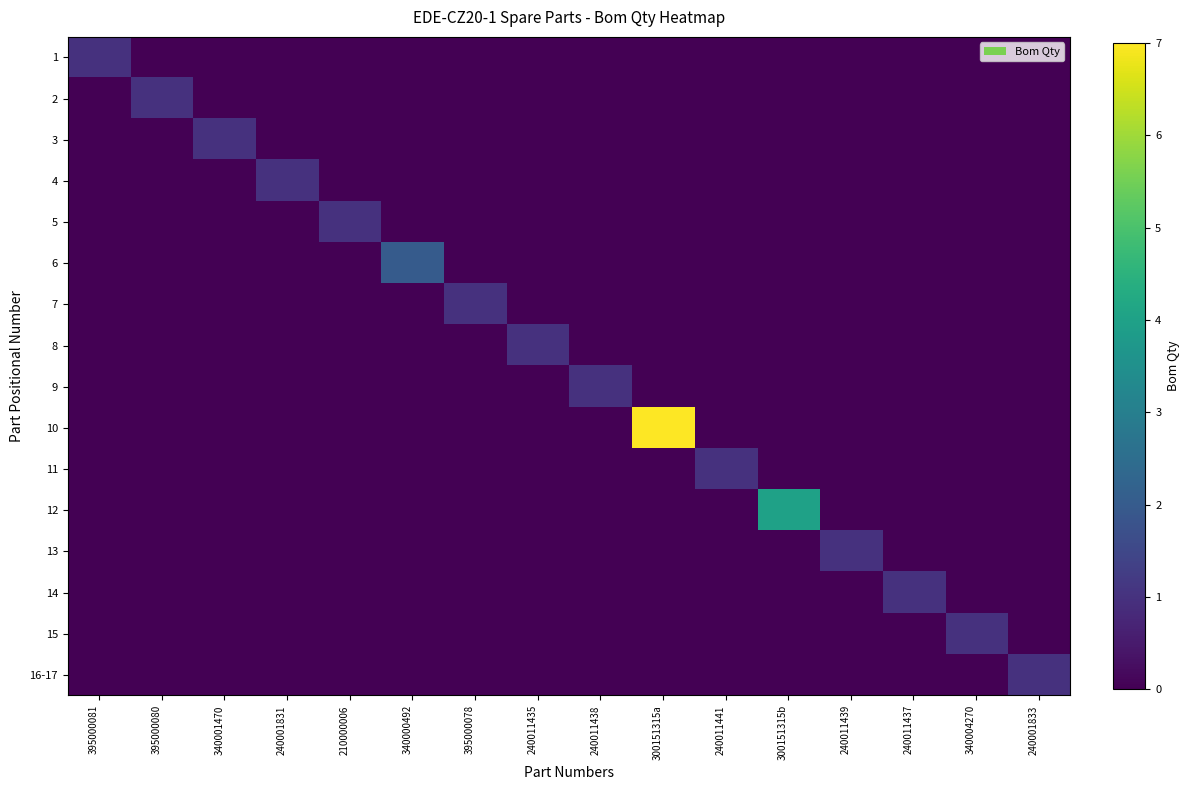

Reading left to right, list all the values displayed in this chart.

1: 395000081=1	395000080=0	340001470=0	240001831=0	210000006=0	340000492=0	395000078=0	240011435=0	240011438=0	300151315a=0	240011441=0	300151315b=0	240011439=0	240011437=0	340004270=0	240001833=0
2: 395000081=0	395000080=1	340001470=0	240001831=0	210000006=0	340000492=0	395000078=0	240011435=0	240011438=0	300151315a=0	240011441=0	300151315b=0	240011439=0	240011437=0	340004270=0	240001833=0
3: 395000081=0	395000080=0	340001470=1	240001831=0	210000006=0	340000492=0	395000078=0	240011435=0	240011438=0	300151315a=0	240011441=0	300151315b=0	240011439=0	240011437=0	340004270=0	240001833=0
4: 395000081=0	395000080=0	340001470=0	240001831=1	210000006=0	340000492=0	395000078=0	240011435=0	240011438=0	300151315a=0	240011441=0	300151315b=0	240011439=0	240011437=0	340004270=0	240001833=0
5: 395000081=0	395000080=0	340001470=0	240001831=0	210000006=1	340000492=0	395000078=0	240011435=0	240011438=0	300151315a=0	240011441=0	300151315b=0	240011439=0	240011437=0	340004270=0	240001833=0
6: 395000081=0	395000080=0	340001470=0	240001831=0	210000006=0	340000492=2	395000078=0	240011435=0	240011438=0	300151315a=0	240011441=0	300151315b=0	240011439=0	240011437=0	340004270=0	240001833=0
7: 395000081=0	395000080=0	340001470=0	240001831=0	210000006=0	340000492=0	395000078=1	240011435=0	240011438=0	300151315a=0	240011441=0	300151315b=0	240011439=0	240011437=0	340004270=0	240001833=0
8: 395000081=0	395000080=0	340001470=0	240001831=0	210000006=0	340000492=0	395000078=0	240011435=1	240011438=0	300151315a=0	240011441=0	300151315b=0	240011439=0	240011437=0	340004270=0	240001833=0
9: 395000081=0	395000080=0	340001470=0	240001831=0	210000006=0	340000492=0	395000078=0	240011435=0	240011438=1	300151315a=0	240011441=0	300151315b=0	240011439=0	240011437=0	340004270=0	240001833=0
10: 395000081=0	395000080=0	340001470=0	240001831=0	210000006=0	340000492=0	395000078=0	240011435=0	240011438=0	300151315a=7	240011441=0	300151315b=0	240011439=0	240011437=0	340004270=0	240001833=0
11: 395000081=0	395000080=0	340001470=0	240001831=0	210000006=0	340000492=0	395000078=0	240011435=0	240011438=0	300151315a=0	240011441=1	300151315b=0	240011439=0	240011437=0	340004270=0	240001833=0
12: 395000081=0	395000080=0	340001470=0	240001831=0	210000006=0	340000492=0	395000078=0	240011435=0	240011438=0	300151315a=0	240011441=0	300151315b=4	240011439=0	240011437=0	340004270=0	240001833=0
13: 395000081=0	395000080=0	340001470=0	240001831=0	210000006=0	340000492=0	395000078=0	240011435=0	240011438=0	300151315a=0	240011441=0	300151315b=0	240011439=1	240011437=0	340004270=0	240001833=0
14: 395000081=0	395000080=0	340001470=0	240001831=0	210000006=0	340000492=0	395000078=0	240011435=0	240011438=0	300151315a=0	240011441=0	300151315b=0	240011439=0	240011437=1	340004270=0	240001833=0
15: 395000081=0	395000080=0	340001470=0	240001831=0	210000006=0	340000492=0	395000078=0	240011435=0	240011438=0	300151315a=0	240011441=0	300151315b=0	240011439=0	240011437=0	340004270=1	240001833=0
16-17: 395000081=0	395000080=0	340001470=0	240001831=0	210000006=0	340000492=0	395000078=0	240011435=0	240011438=0	300151315a=0	240011441=0	300151315b=0	240011439=0	240011437=0	340004270=0	240001833=1